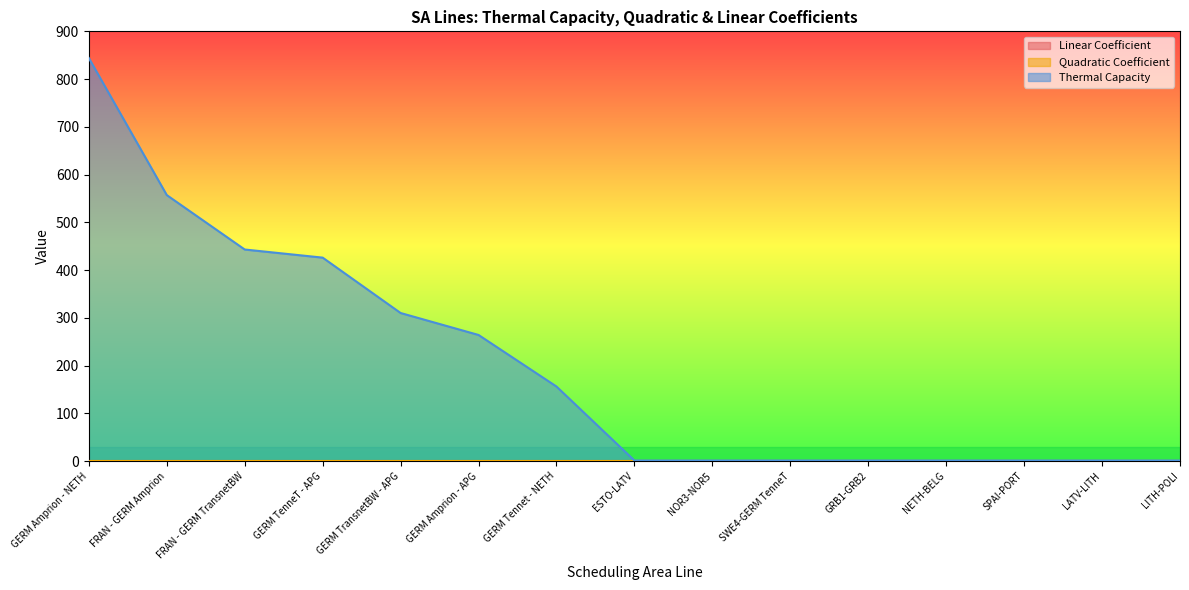

What position from the right is LITH-POLI?

1